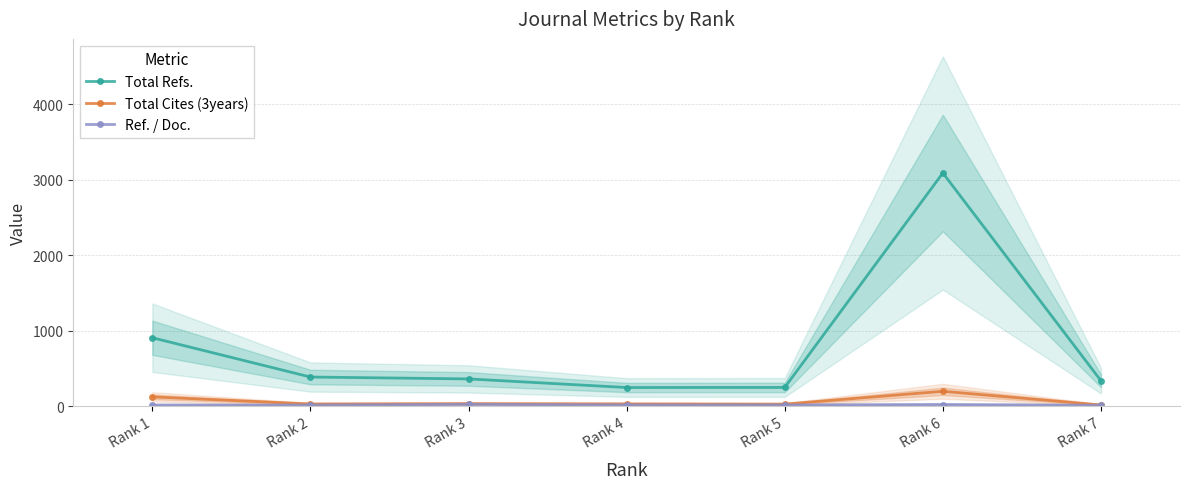

How many interior local peaks does the Total Refs. series have?

1